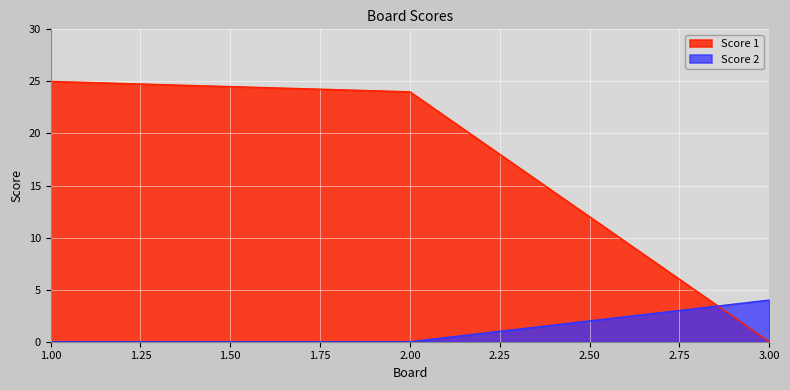

List the series in order of their overall mean, lowest first.

Score 2, Score 1